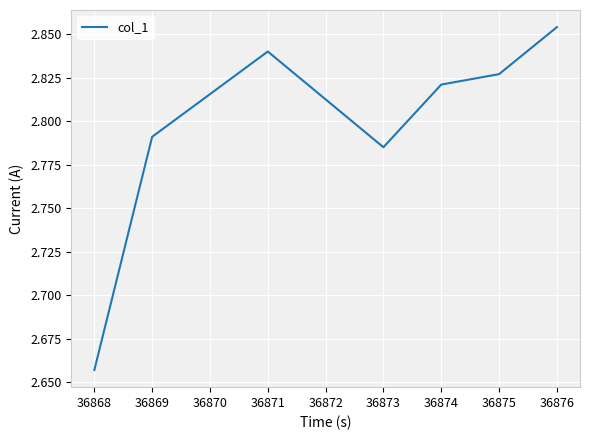

Which has a higher value, 36869 or 36873?

36869